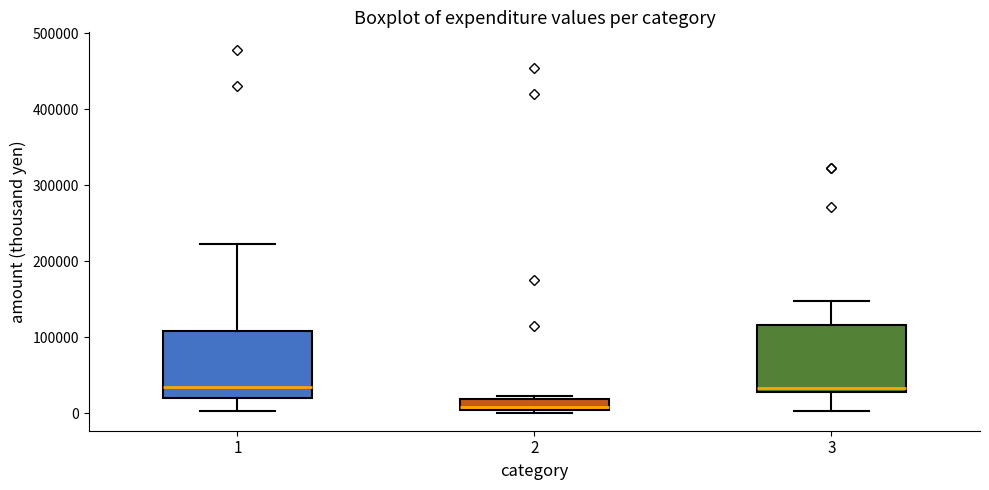

Where is the lower edge of the box at x = 2 on the y-axis? The values are not printed on the chart, so give them approximately, as read against the axis.

0